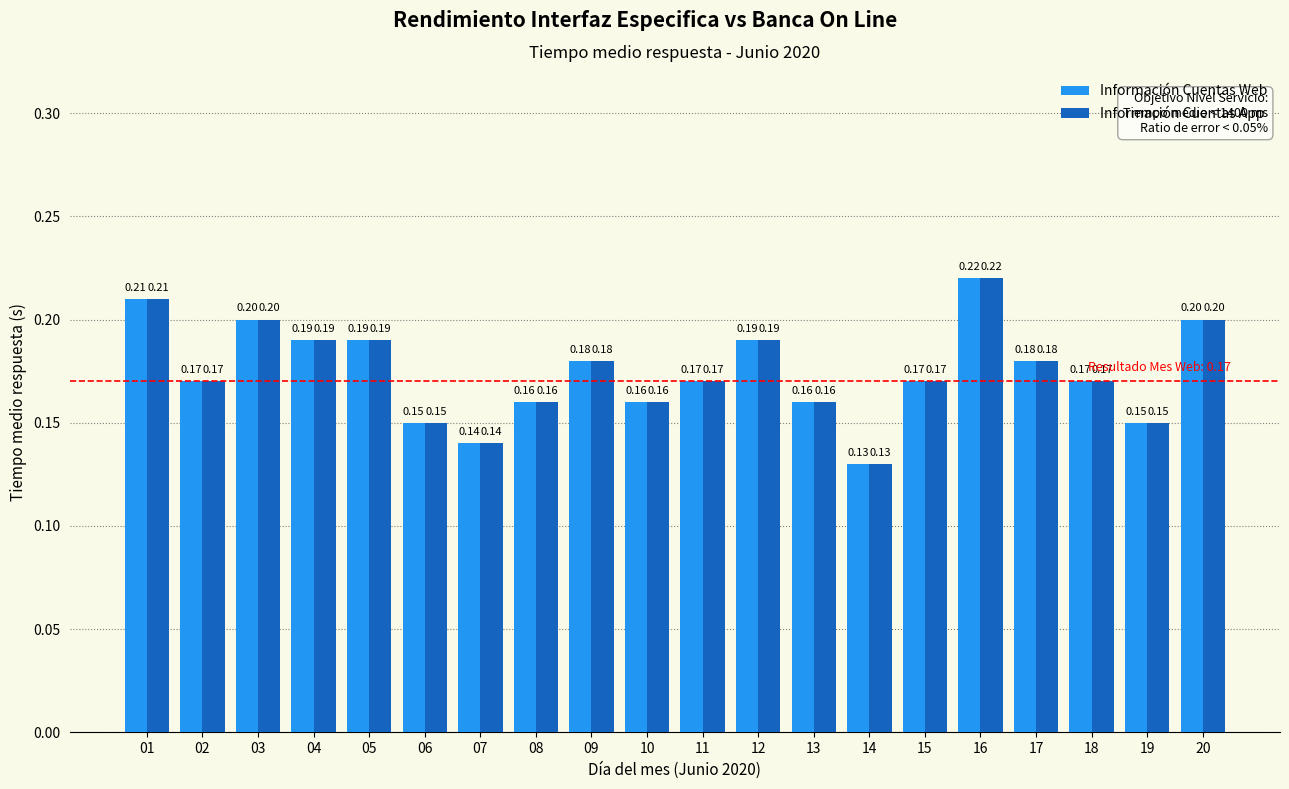

How many groups of bars are there?

20